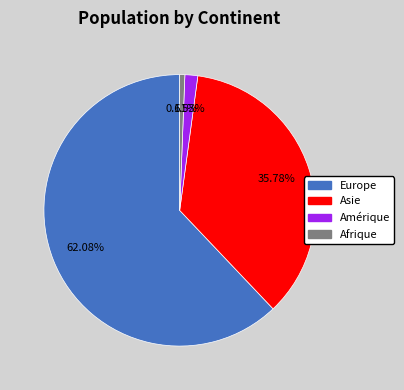

Does any single category account for the majority?

Yes